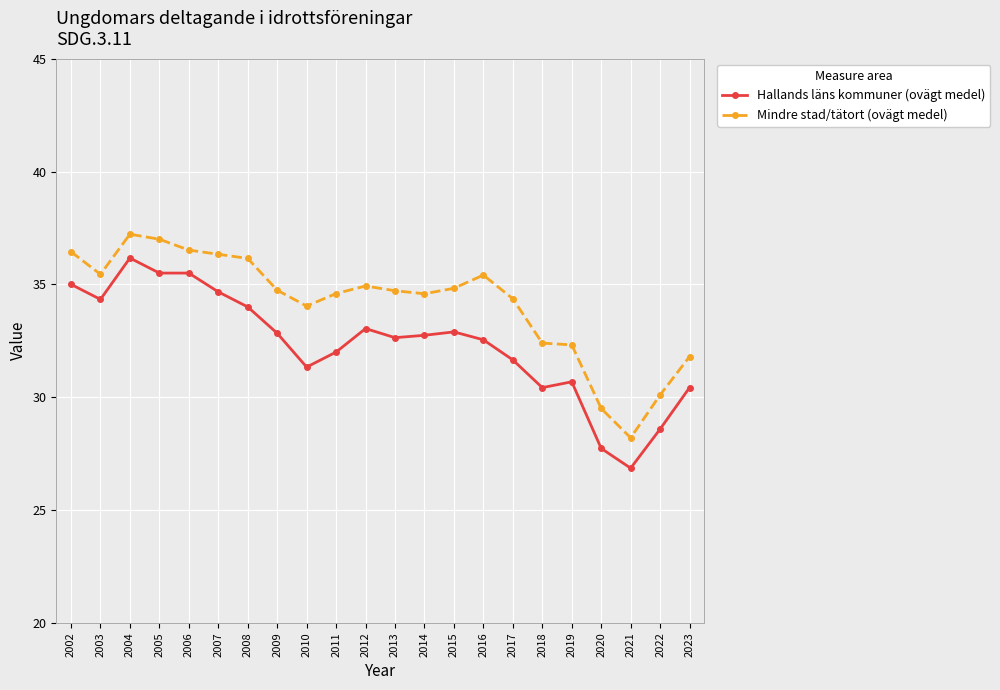

True or false: Hallands läns kommuner (ovägt medel) and Mindre stad/tätort (ovägt medel) cross at least once.

False